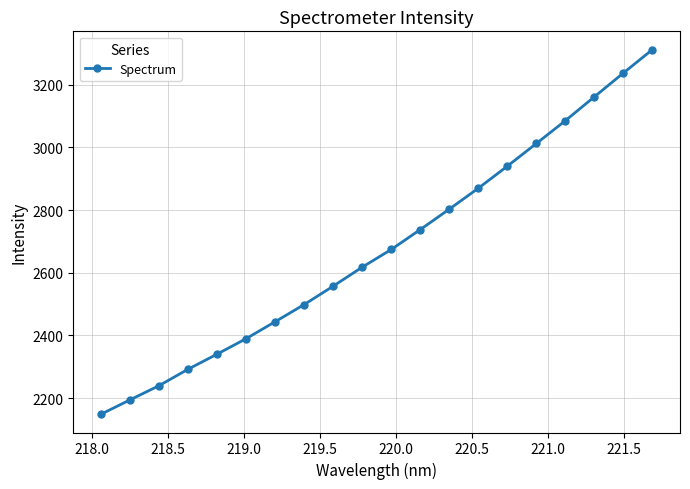

What is the minimum value shown in the chart?

2148.4